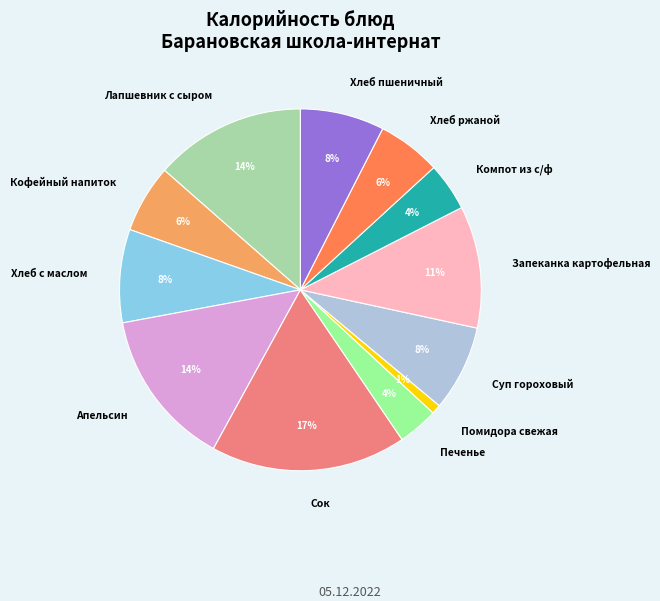

To the nearest percent, what is the combined percentage of Хлеб с маслом and Суп гороховый?

16%